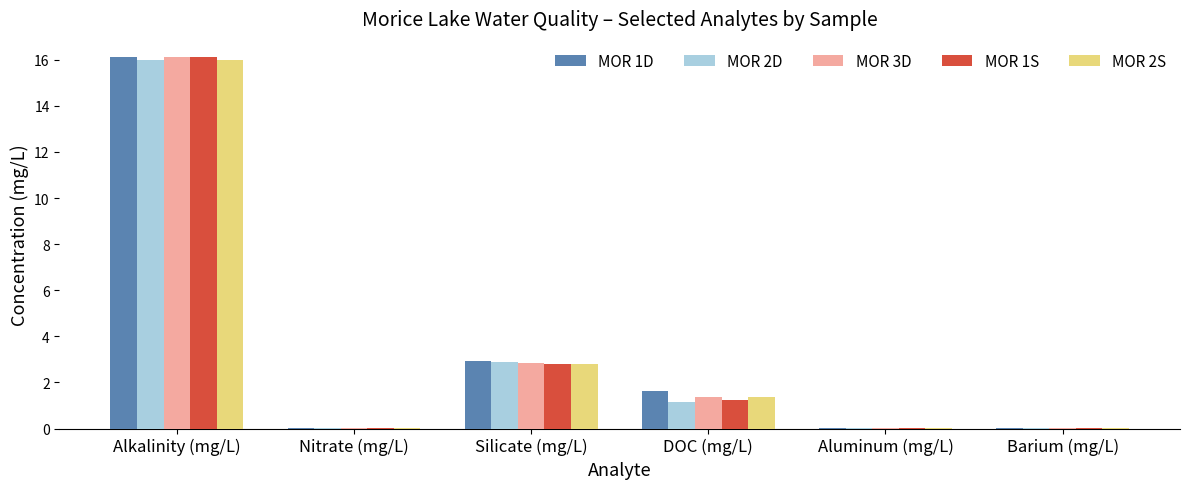

What is the maximum value for MOR 3D?

16.1